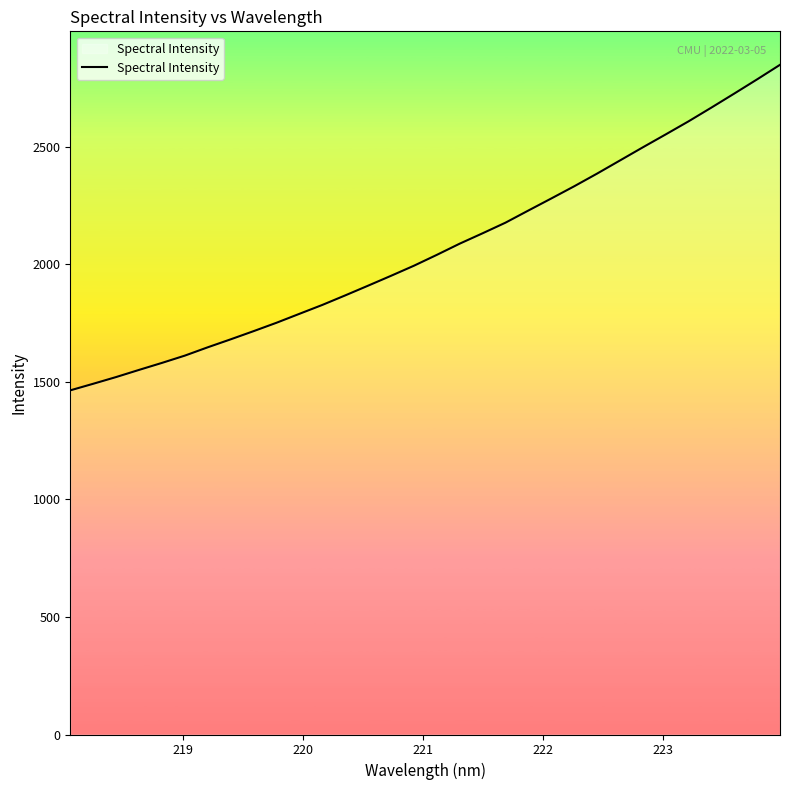

What is the minimum value shown in the chart?

1463.5